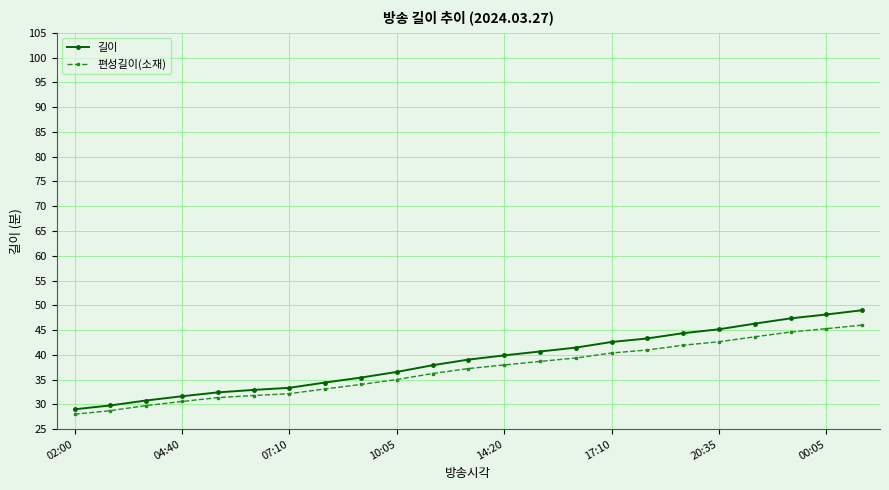

What are all the series names shown in the legend?

길이, 편성길이(소재)